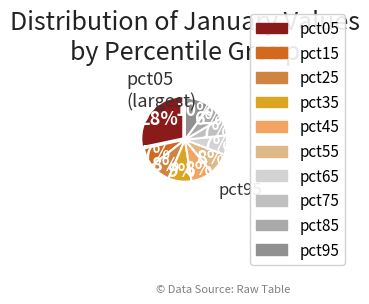

To the nearest percent, what is the average slice percentage?

10%